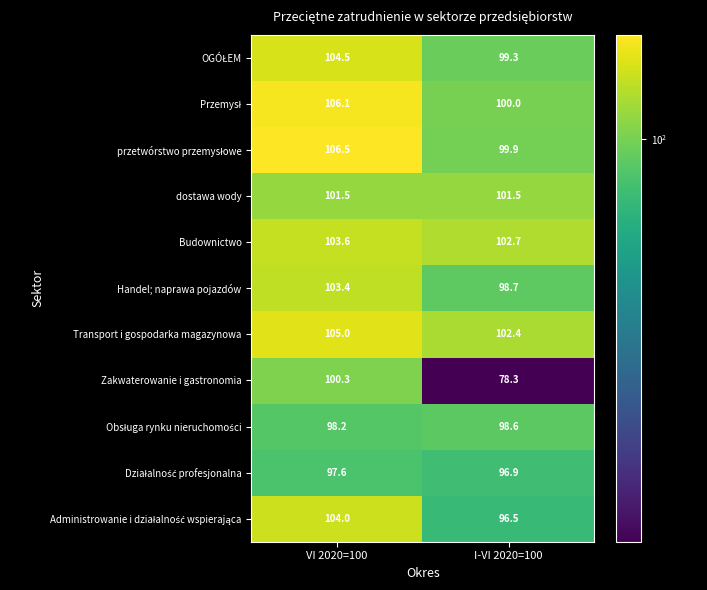

Count the number of categories in the chart.

2